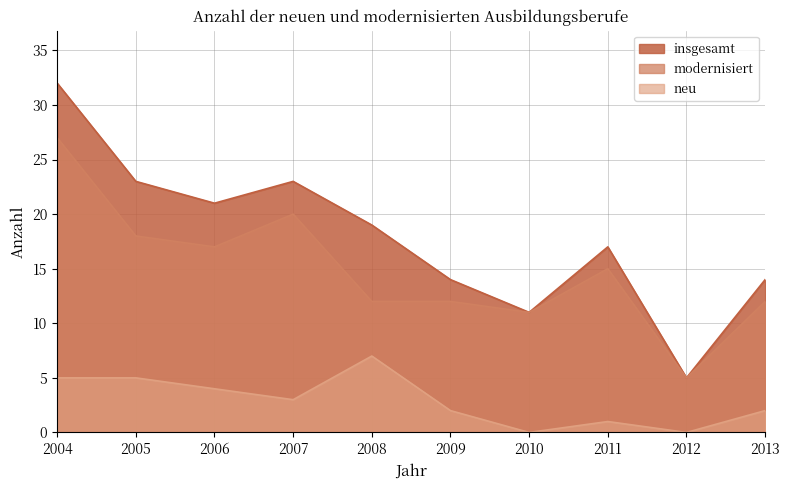

What is the difference between the second highest and minimum values in the neu series?

5